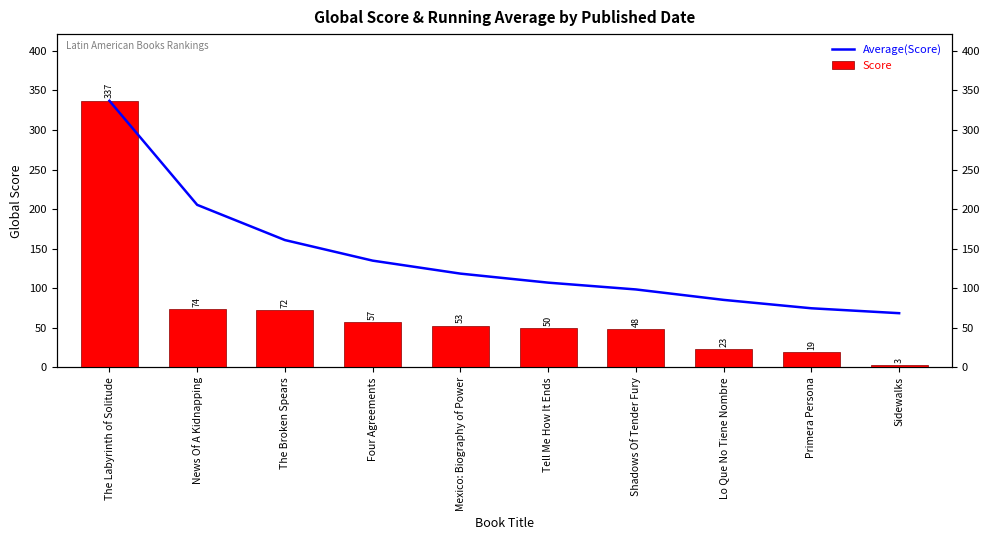

List the series in order of their peak value, lowest first.

Average(Score), Score